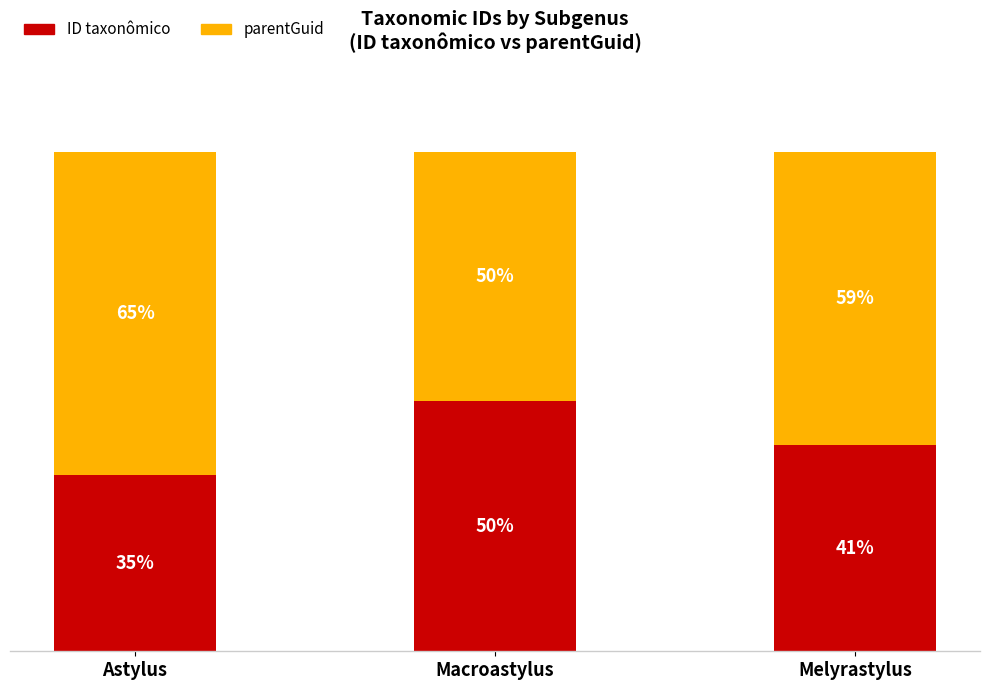

At which label does ID taxonômico first exceed 41?

Macroastylus